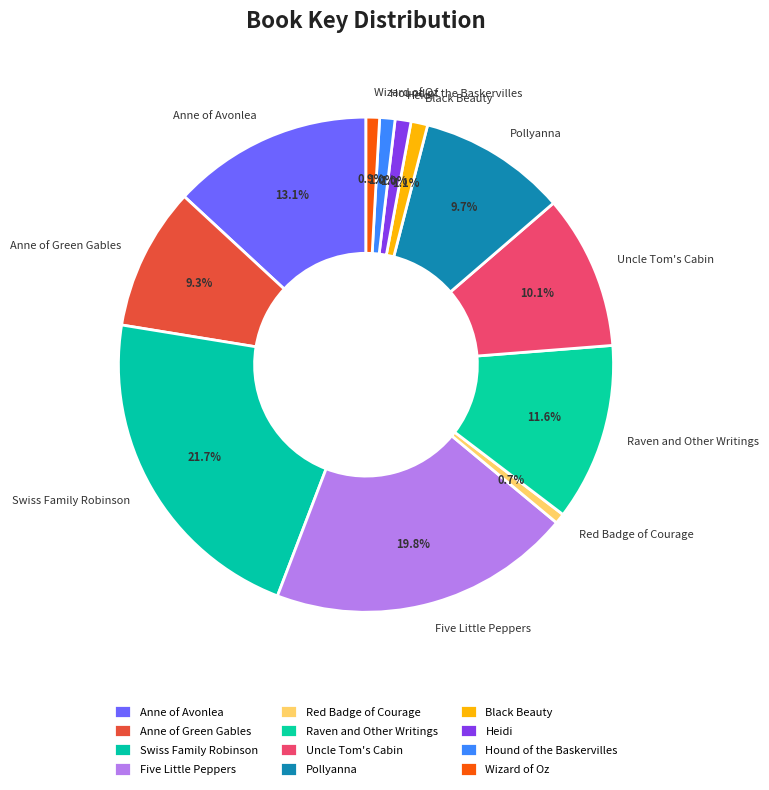

To the nearest percent, what is the combined percentage of Heidi and Red Badge of Courage?

2%